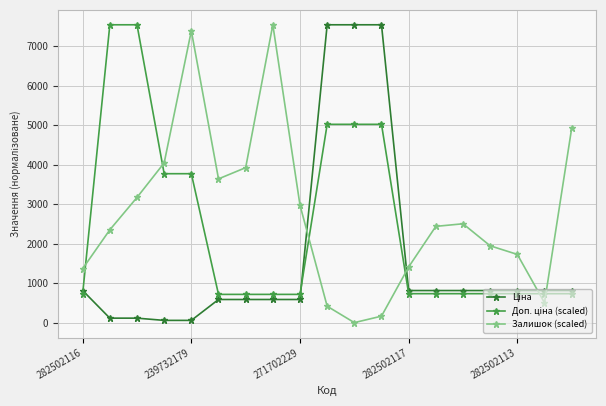

What is the greatest value displayed?

7545.9